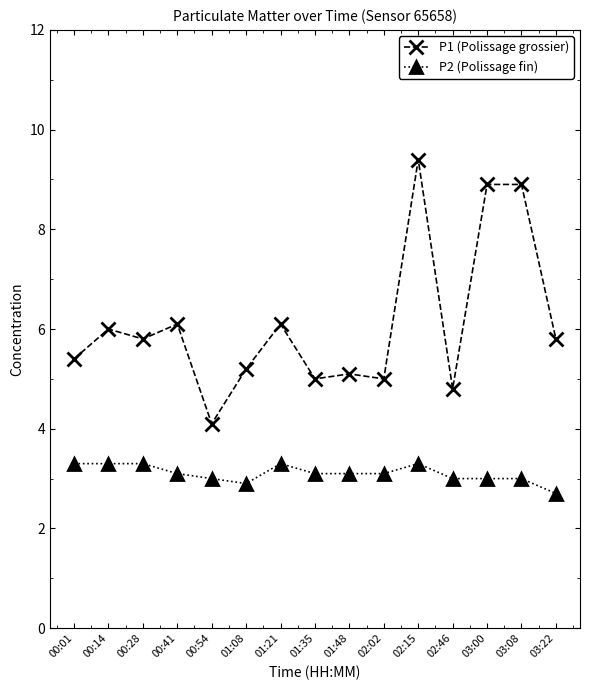

Reading left to right, extract all data points from this chart.

P1 (Polissage grossier): 5.4	6.0	5.8	6.1	4.1	5.2	6.1	5.0	5.1	5.0	9.4	4.8	8.9	8.9	5.8
P2 (Polissage fin): 3.3	3.3	3.3	3.1	3.0	2.9	3.3	3.1	3.1	3.1	3.3	3.0	3.0	3.0	2.7